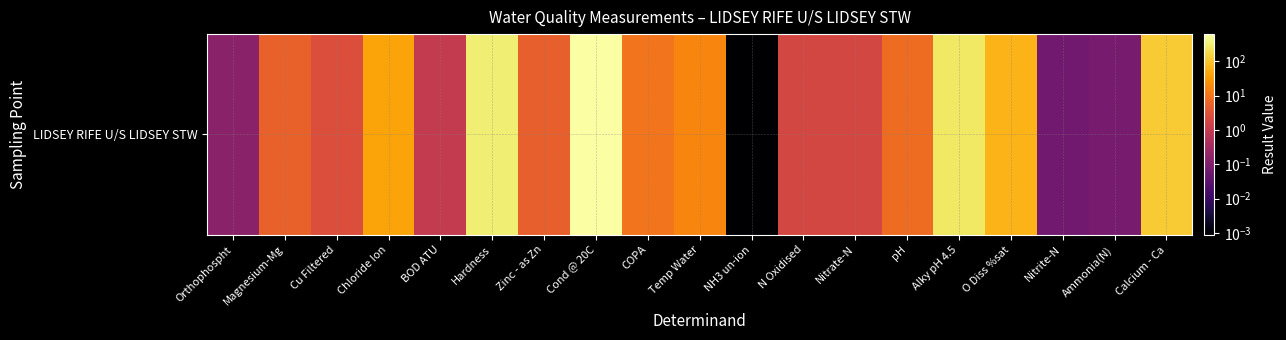

Rank the categories by value from highest to lowest.

Cond @ 20C, Hardness, Alky pH 4.5, Calcium - Ca, O Diss %sat, Chloride Ion, Temp Water, COPA, pH, Magnesium-Mg, Zinc - as Zn, Cu Filtered, N Oxidised, Nitrate-N, BOD ATU, Orthophospht, Ammonia(N), Nitrite-N, NH3 un-ion